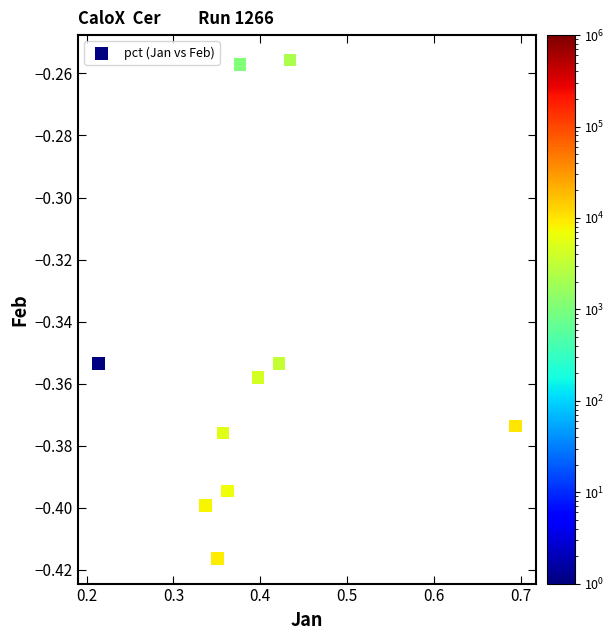

What is the range of X values (max minus min)?

0.5